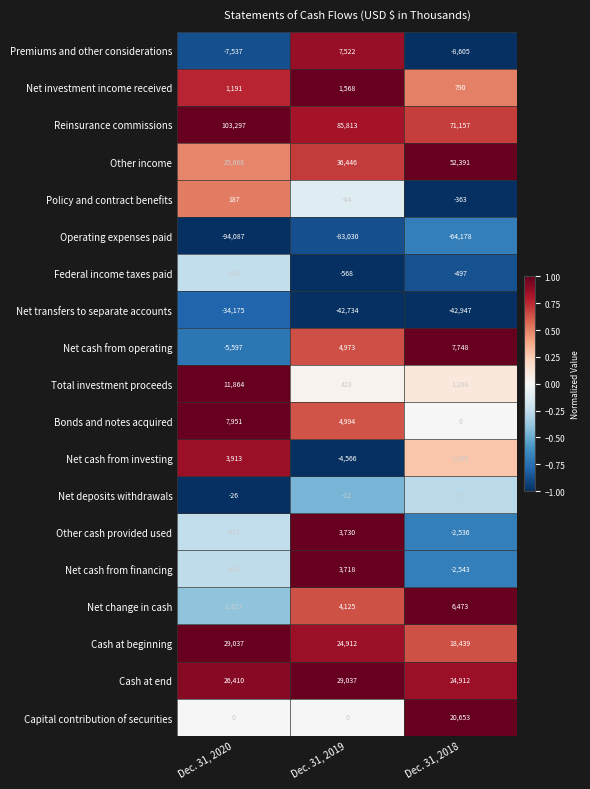

How many series are shown in this chart?

19